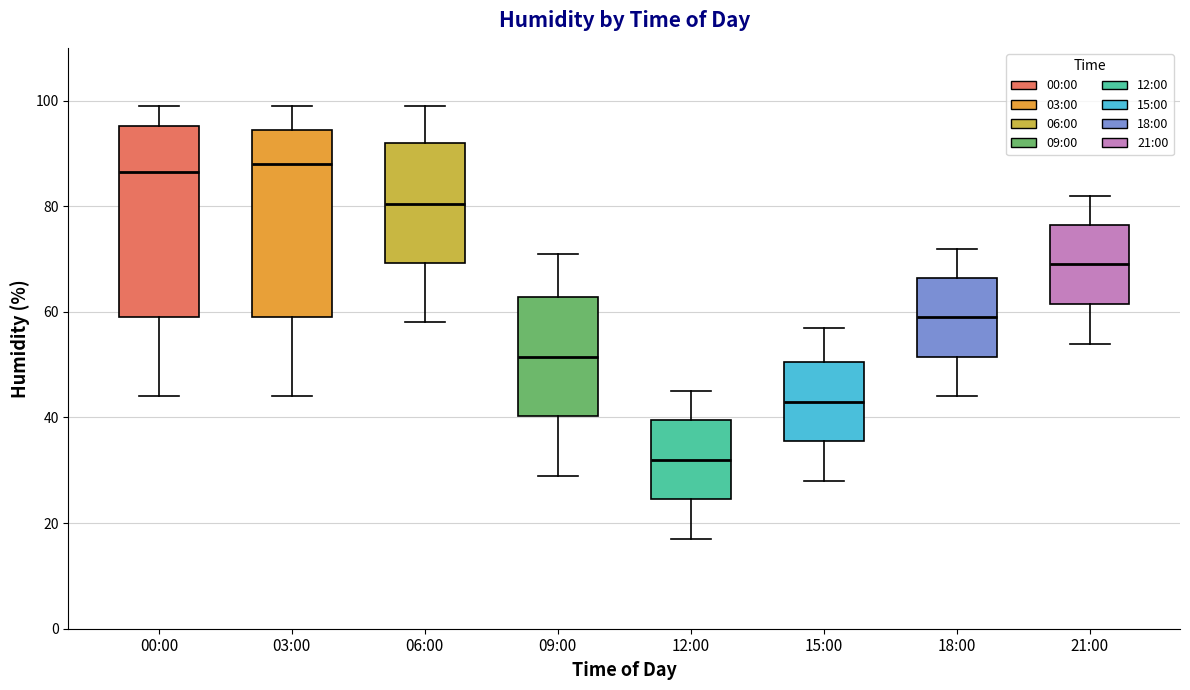

Reading left to right, transcribe this box plot: for each box, give where its median line is, the range the box spans, and where its two whiskers end, as read against the y-axis. The values are not printed on the chart, so give them approximately, as read against the axis.

00:00: median 86, box 60 to 96, whiskers 44 to 100
03:00: median 88, box 60 to 94, whiskers 44 to 100
06:00: median 80, box 70 to 92, whiskers 58 to 100
09:00: median 52, box 40 to 62, whiskers 30 to 72
12:00: median 32, box 24 to 40, whiskers 18 to 46
15:00: median 44, box 36 to 50, whiskers 28 to 58
18:00: median 60, box 52 to 66, whiskers 44 to 72
21:00: median 70, box 62 to 76, whiskers 54 to 82